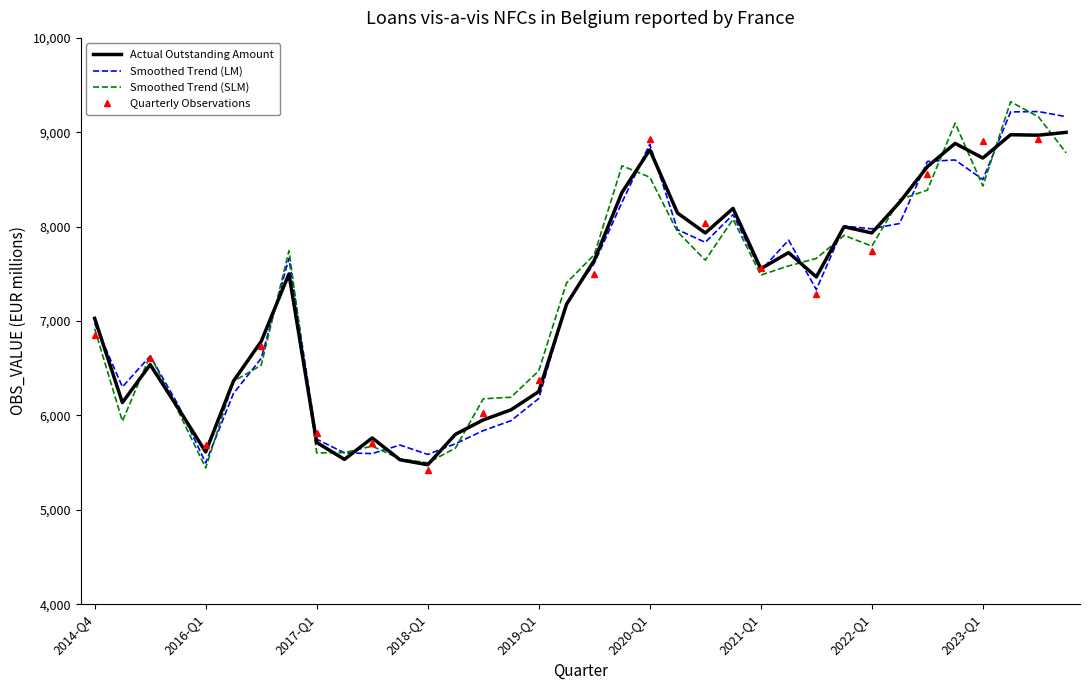

Where is the first local minimum?

2015-Q1